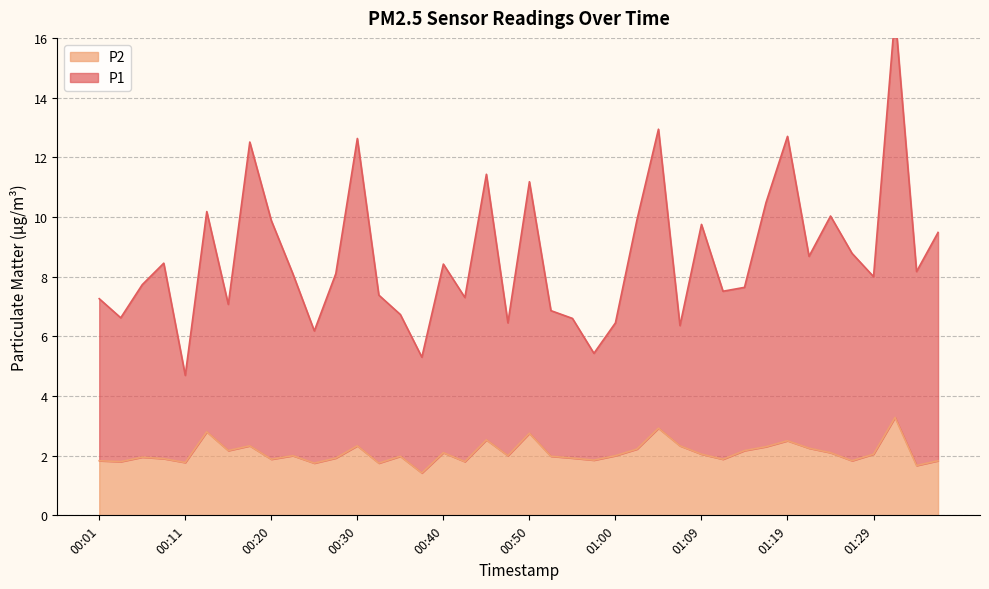

Where is the first local maximum for P2?

00:06